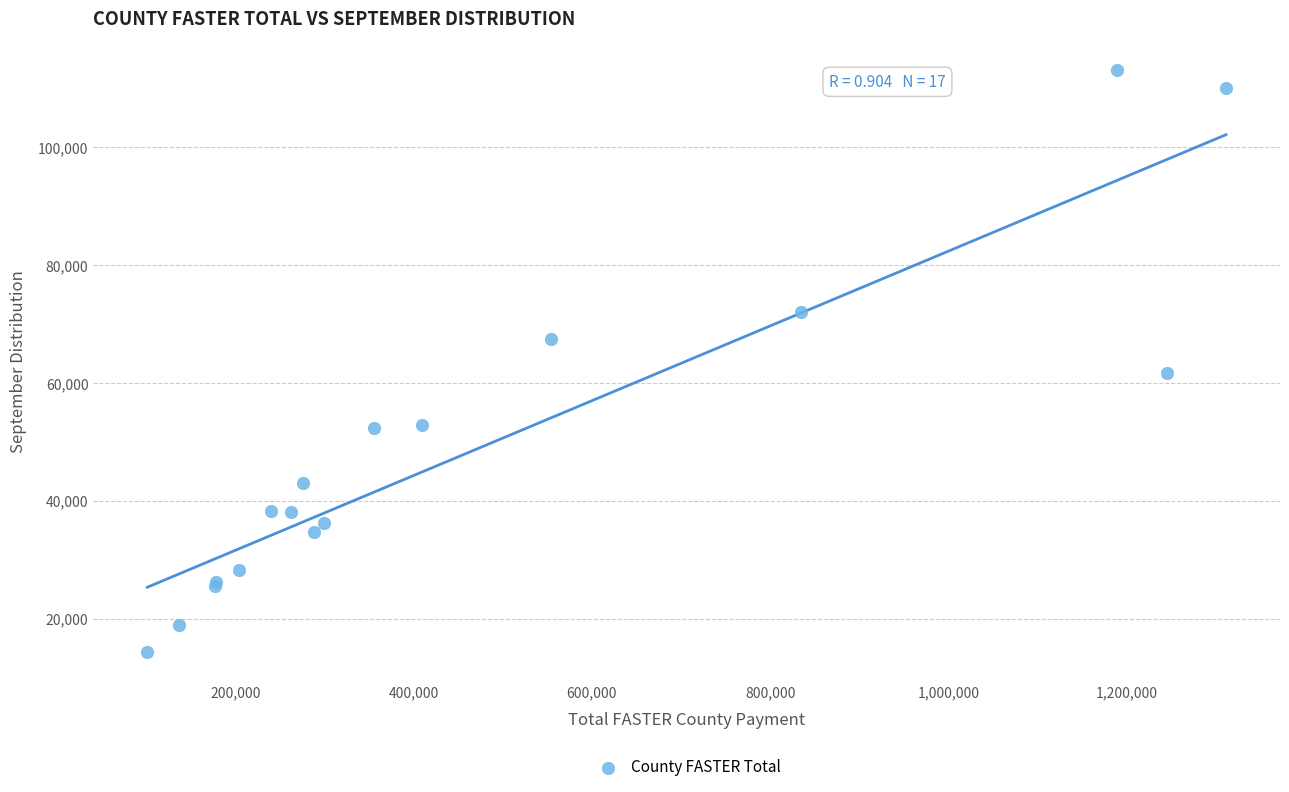

What Y value in the scatter plot is closest to 63690?

61741.1